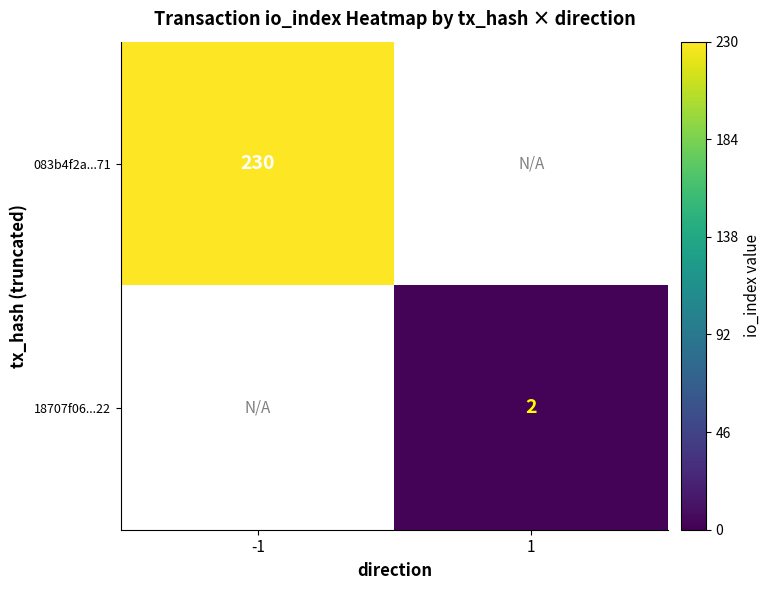

The 18707f06...22 series shows 3 at 1. True or false?

False